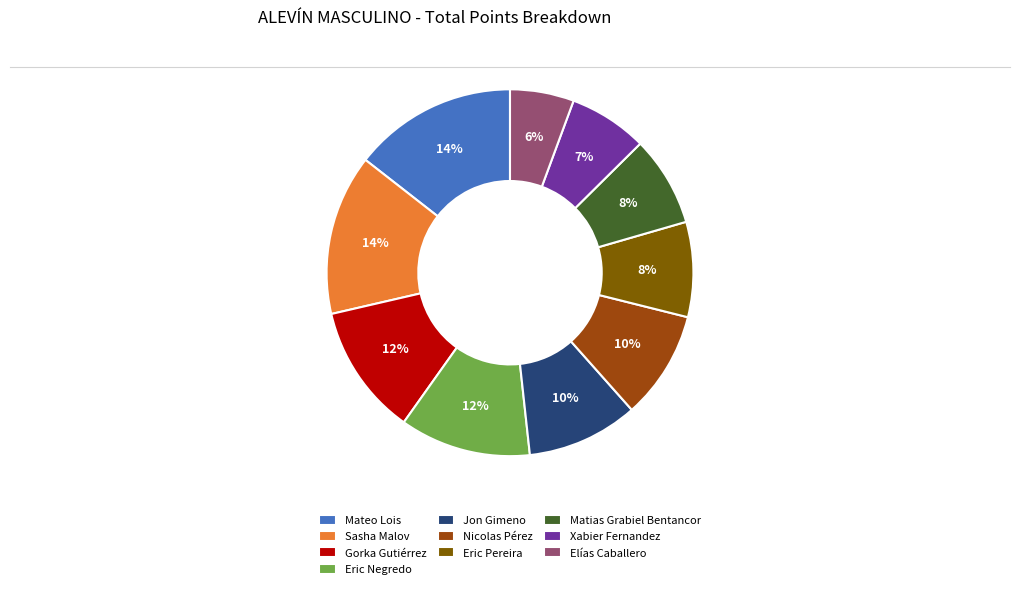

Which has a higher value, Eric Pereira or Jon Gimeno?

Jon Gimeno